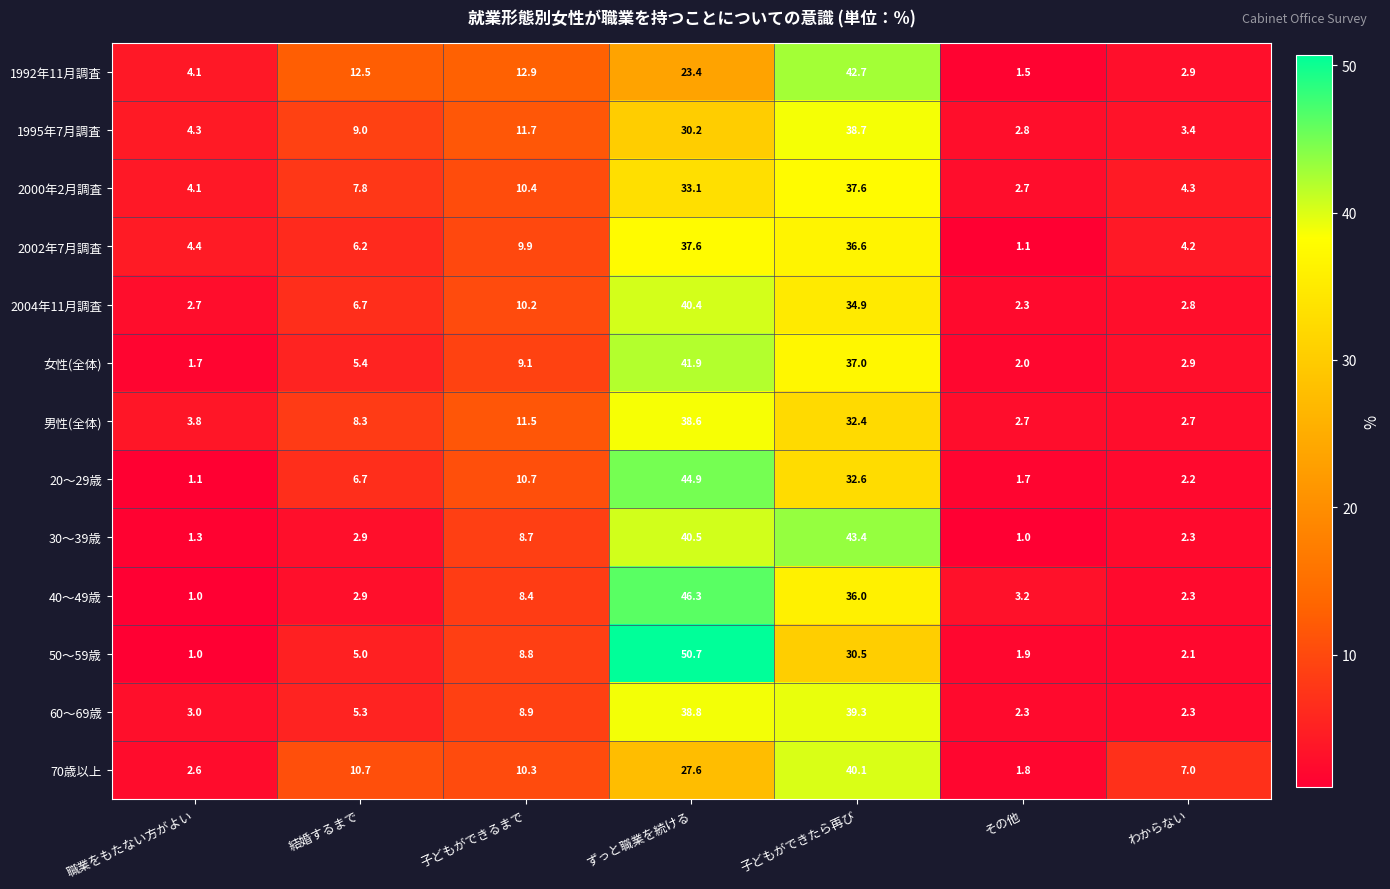

What is the smallest value displayed?

1.0